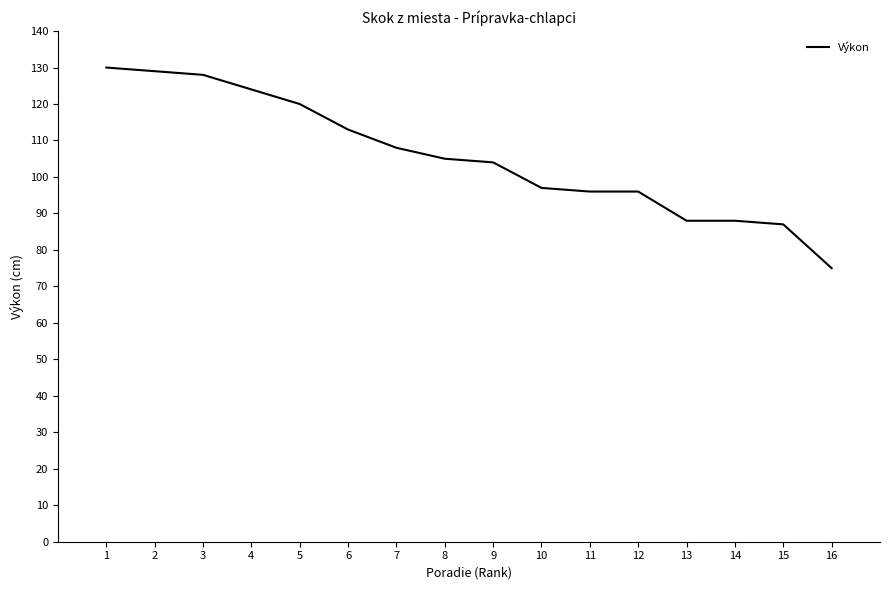

How many lines are shown in the chart?

1